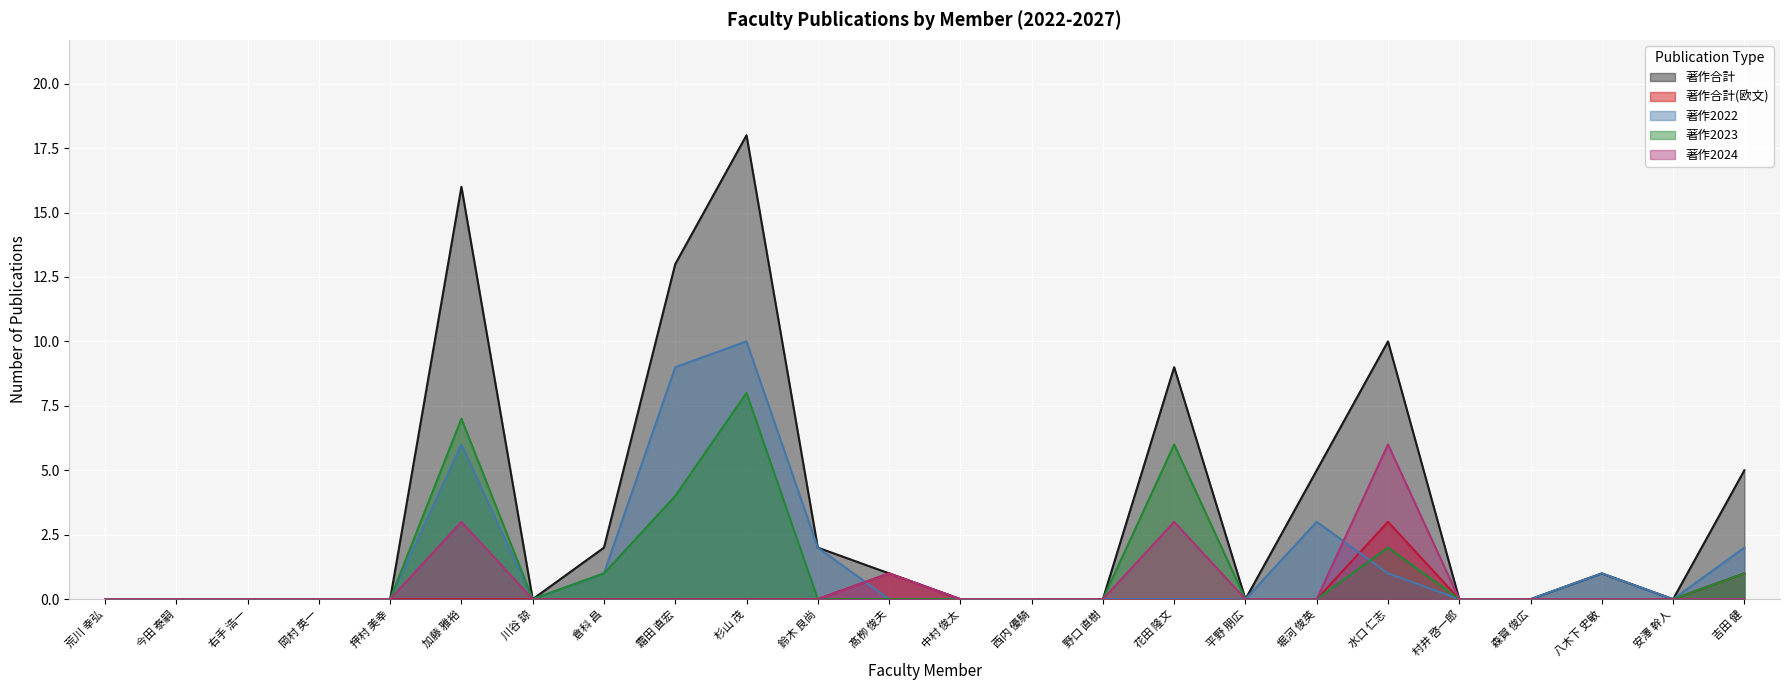

The 著作2024 series shows 0 at 村井 啓一郎. True or false?

True